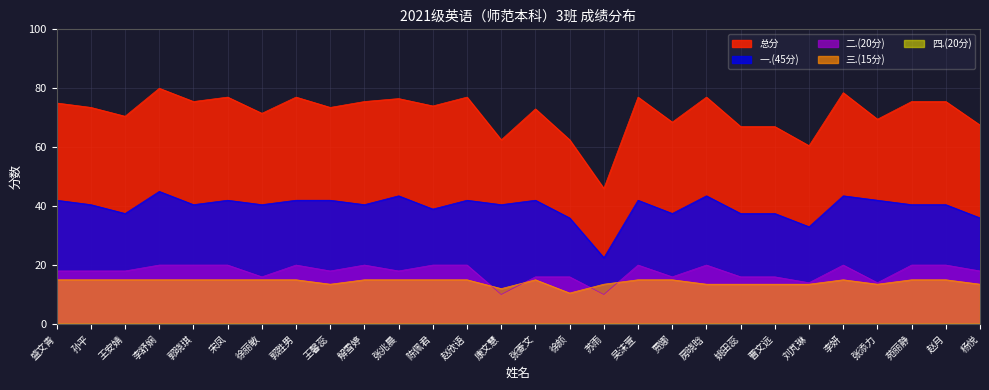

In 一.(45分), how many points are higher than both neighbors (excluding endpoints)?

8